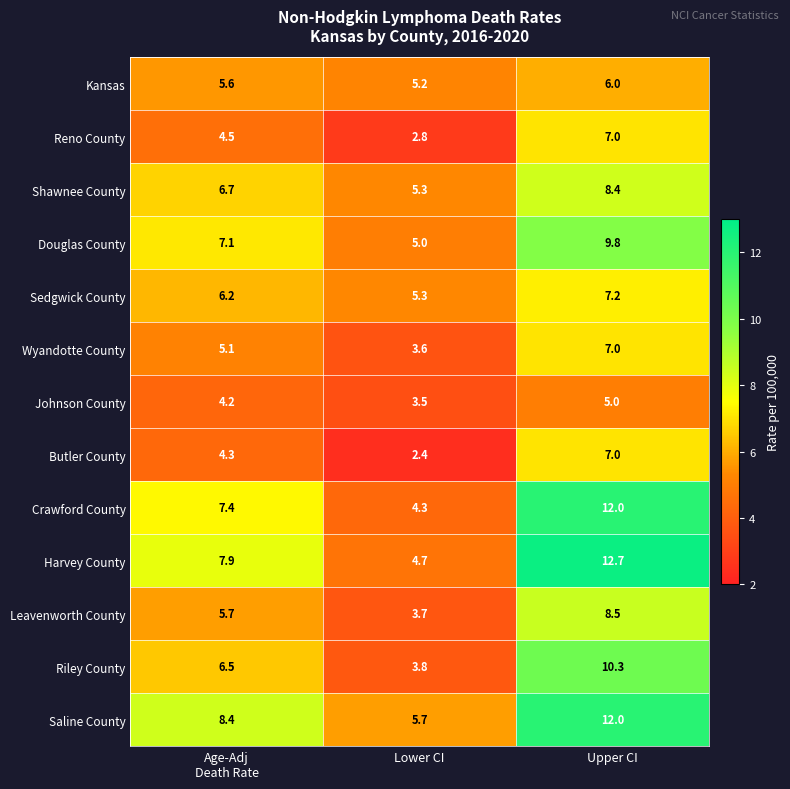

What is the greatest value displayed?

12.7